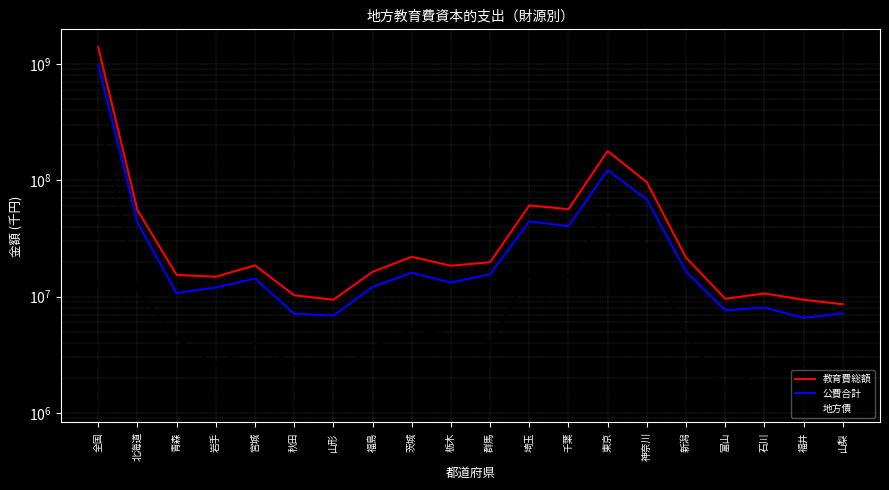

Where is the first local maximum for 教育費総額?

宮城